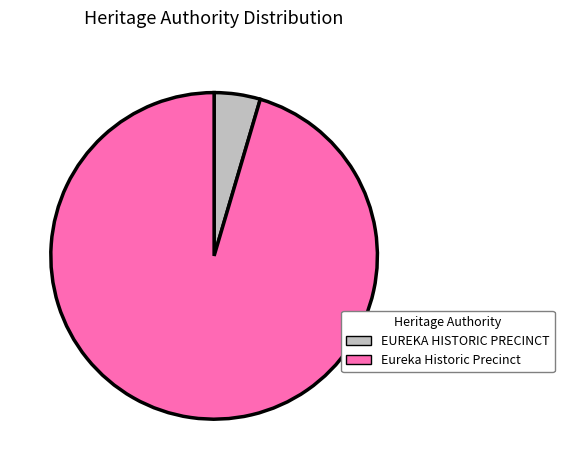

Is it true that Eureka Historic Precinct is 95% of the pie?

True